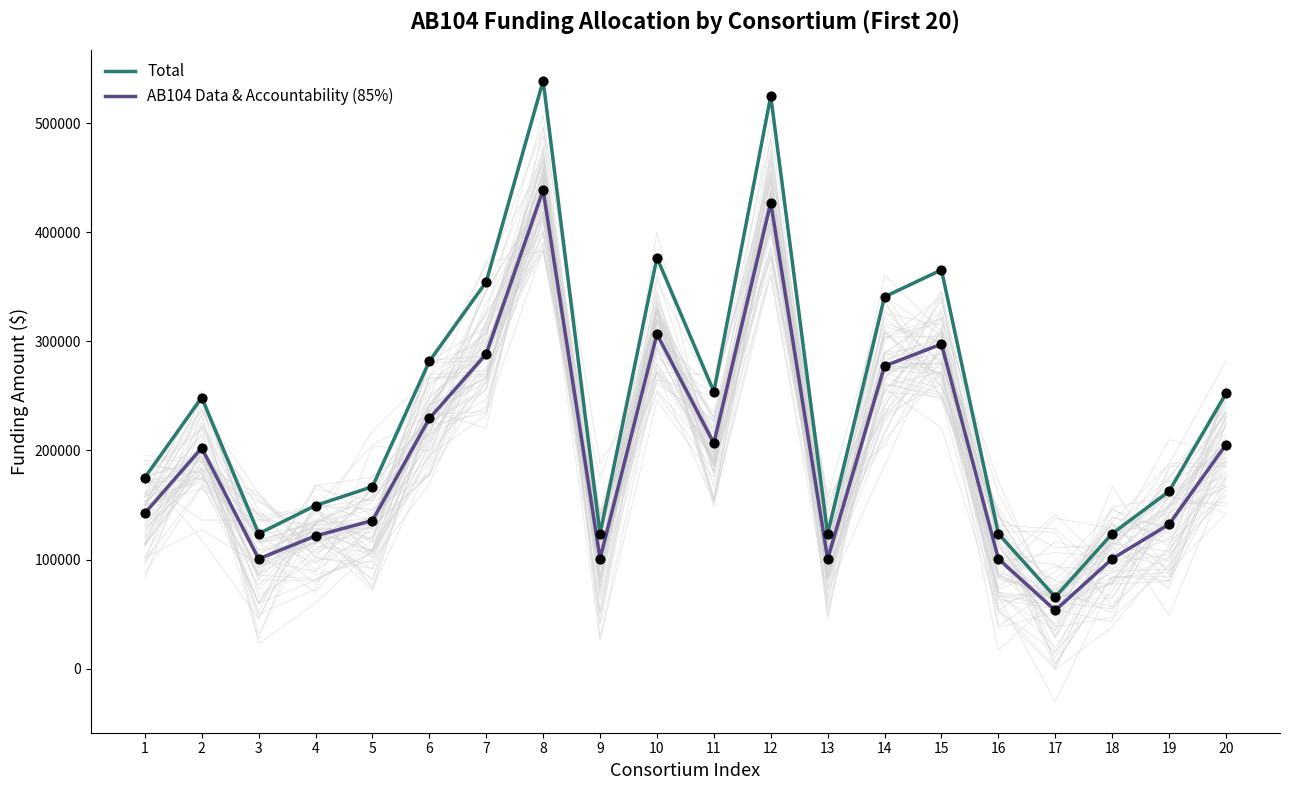

At which category is the sum across all series the highest?

8